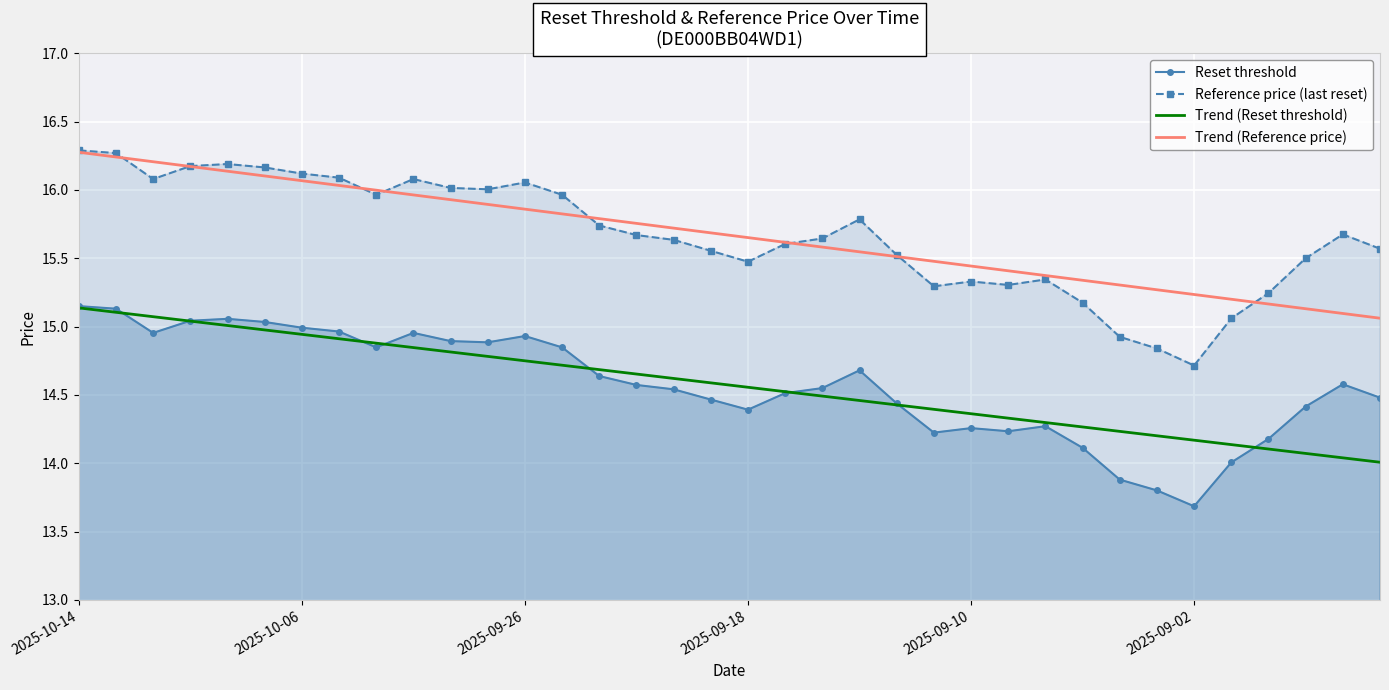

Reading right to left, what are all the values shown in this chart?

Reset threshold: 14.5	14.6	14.4	14.2	14.0	13.7	13.8	13.9	14.1	14.3	14.2	14.3	14.2	14.4	14.7	14.6	14.5	14.4	14.5	14.5	14.6	14.6	14.8	14.9	14.9	14.9	15.0	14.8	15.0	15.0	15.0	15.1	15.0	15.0	15.1	15.2
Reference price (last reset): 15.6	15.7	15.5	15.2	15.1	14.7	14.8	14.9	15.2	15.3	15.3	15.3	15.3	15.5	15.8	15.6	15.6	15.5	15.6	15.6	15.7	15.7	16.0	16.1	16.0	16.0	16.1	16.0	16.1	16.1	16.2	16.2	16.2	16.1	16.3	16.3
Trend (Reset threshold): 14.0	14.0	14.1	14.1	14.1	14.2	14.2	14.2	14.3	14.3	14.3	14.4	14.4	14.4	14.5	14.5	14.5	14.6	14.6	14.6	14.7	14.7	14.7	14.7	14.8	14.8	14.8	14.9	14.9	14.9	15.0	15.0	15.0	15.1	15.1	15.1
Trend (Reference price): 15.1	15.1	15.1	15.2	15.2	15.2	15.3	15.3	15.3	15.4	15.4	15.4	15.5	15.5	15.5	15.6	15.6	15.7	15.7	15.7	15.8	15.8	15.8	15.9	15.9	15.9	16.0	16.0	16.0	16.1	16.1	16.1	16.2	16.2	16.2	16.3